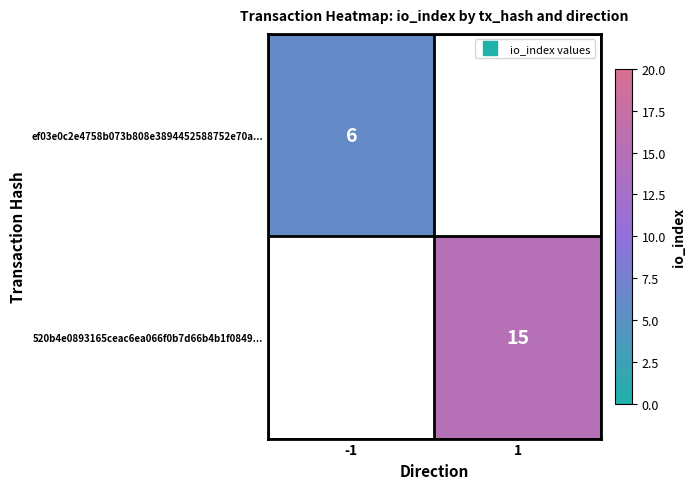

How many series are shown in this chart?

2